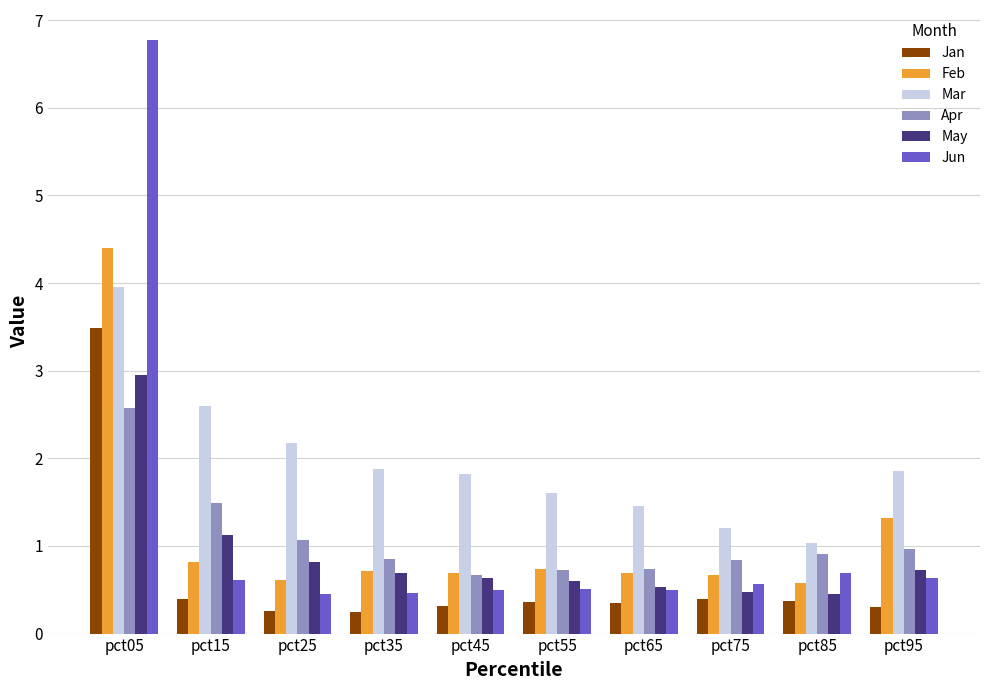

At which category is the sum across all series the highest?

pct05